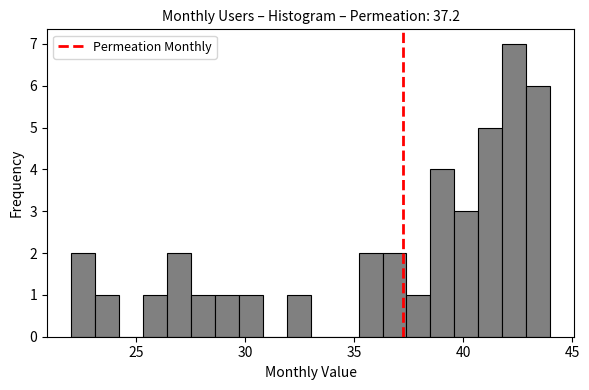

Around what value on the x-axis is the tallest bar? Give the approximate position of its centre, as read against the axis.

42.5